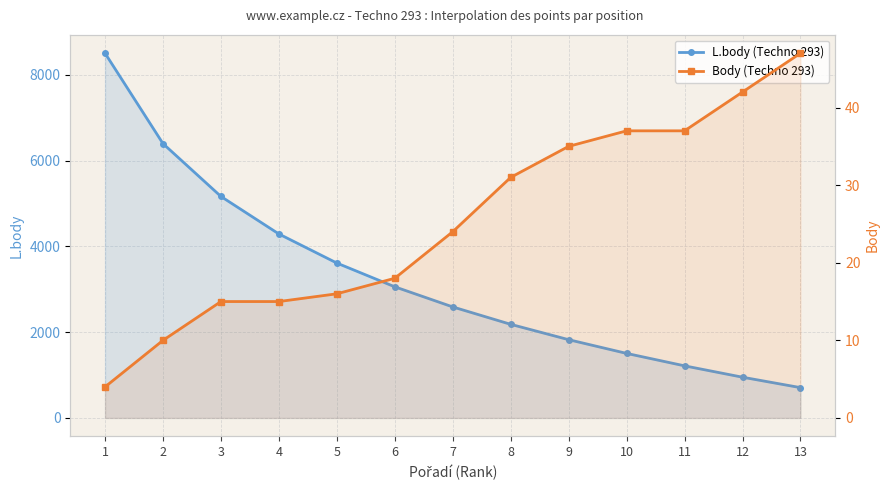

List the series in order of their peak value, highest first.

L.body (Techno 293), Body (Techno 293)